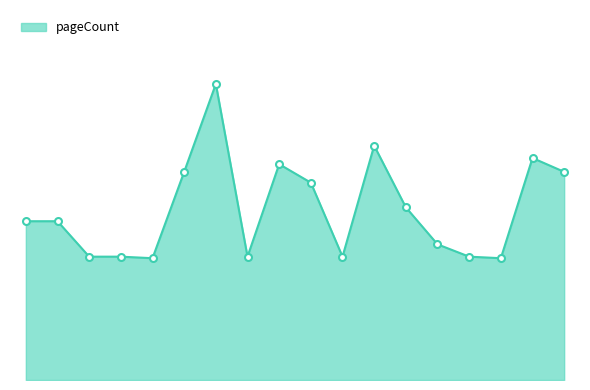

At which category does the data reach its first local peak?

3143